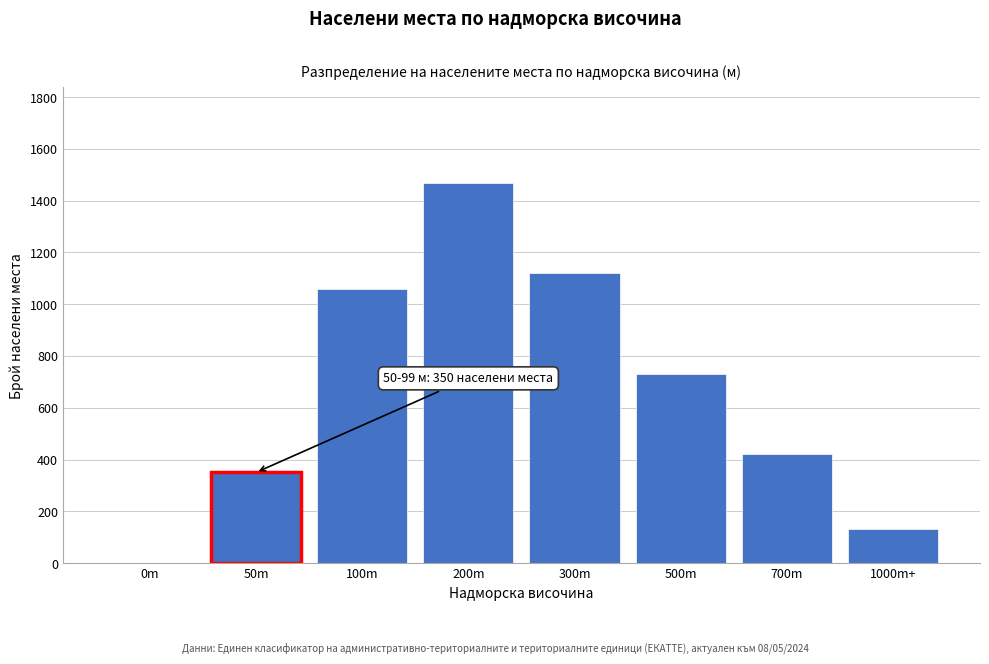

Reading left to right, what are all the values shown in this chart?

0m=0	50m=350	100m=1060	200m=1470	300m=1120	500m=730	700m=420	1000m+=130